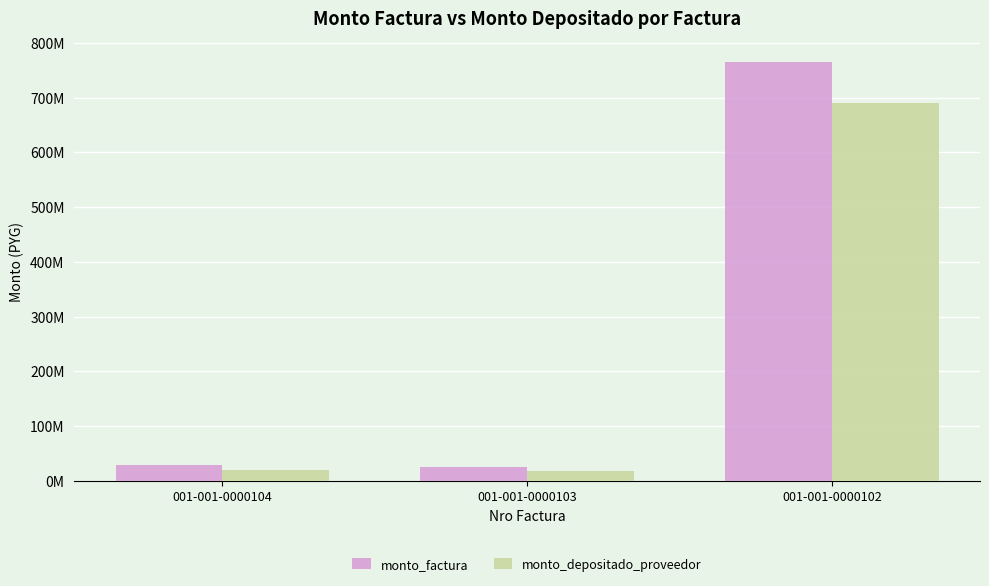

What is the average value of the monto_factura series?

272954156